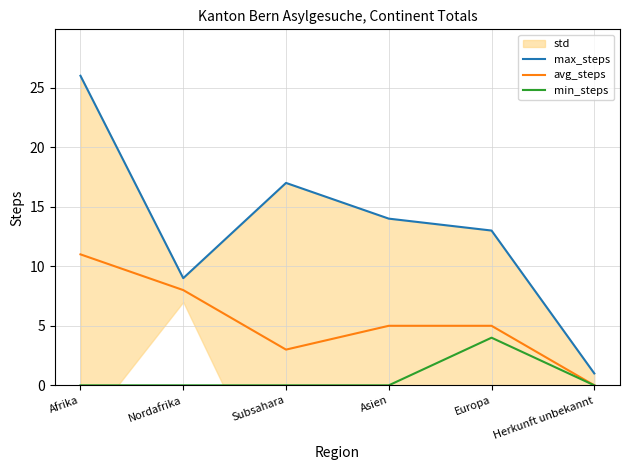

What is the maximum value shown in the chart?

26